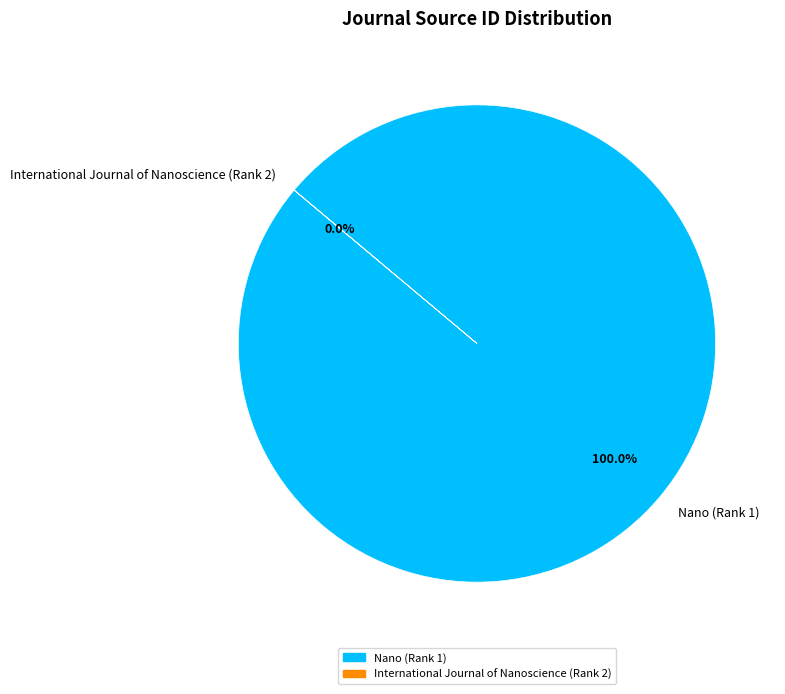

Which slice is the smallest?

International Journal of Nanoscience (Rank 2)